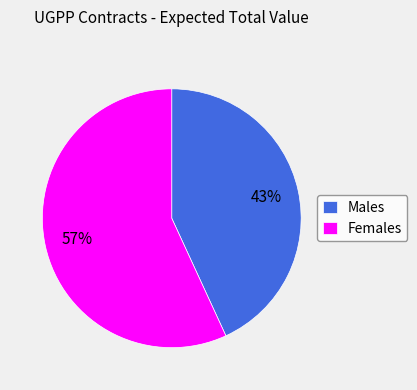

How many segments does this pie chart have?

2